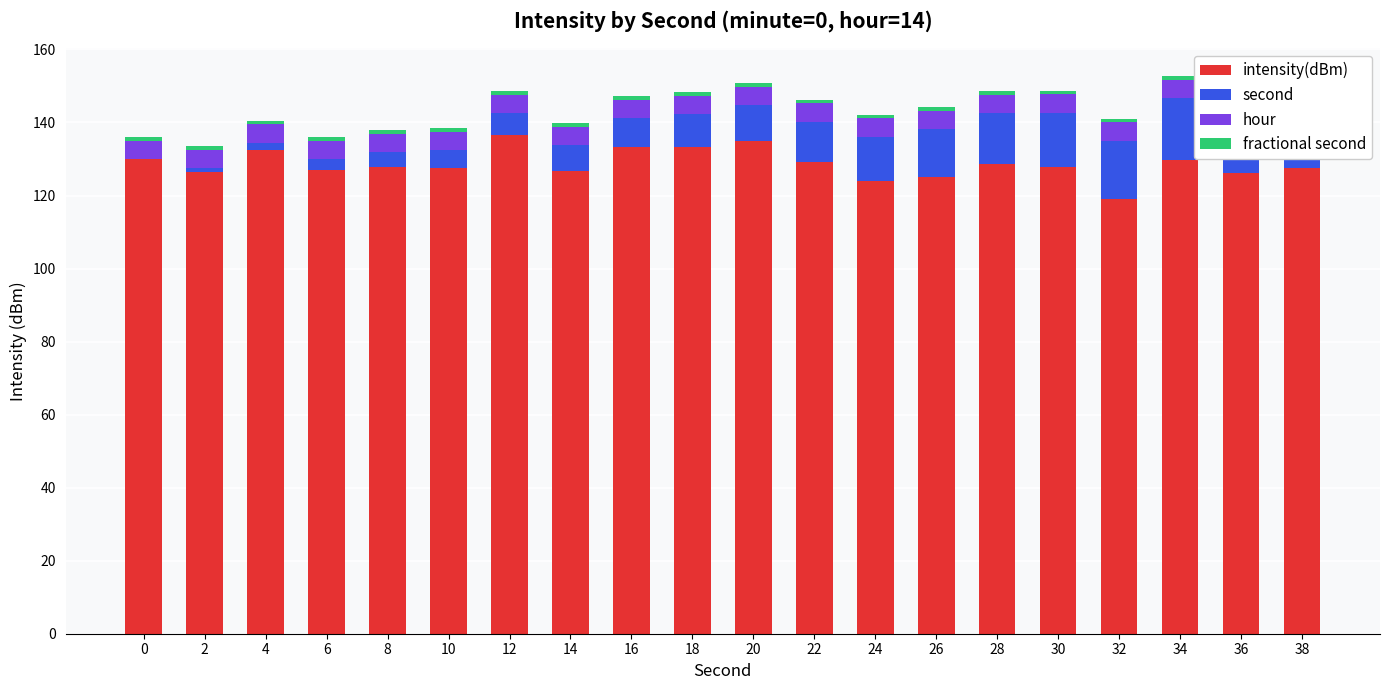

At how many categories does at least one series exceed 43?

20